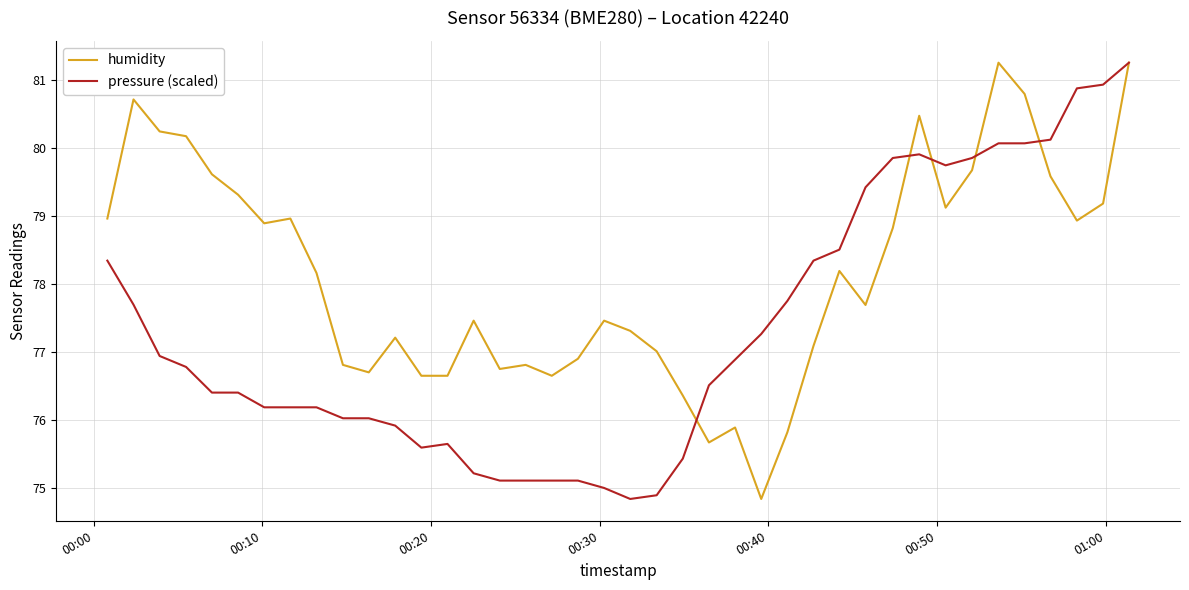

Which series has the largest total across all categories?

humidity